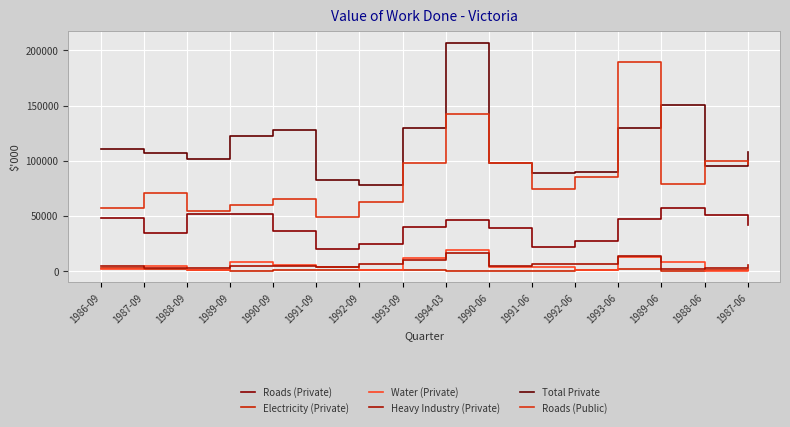

In Water (Private), how many points are higher than both neighbors (excluding endpoints)?

5